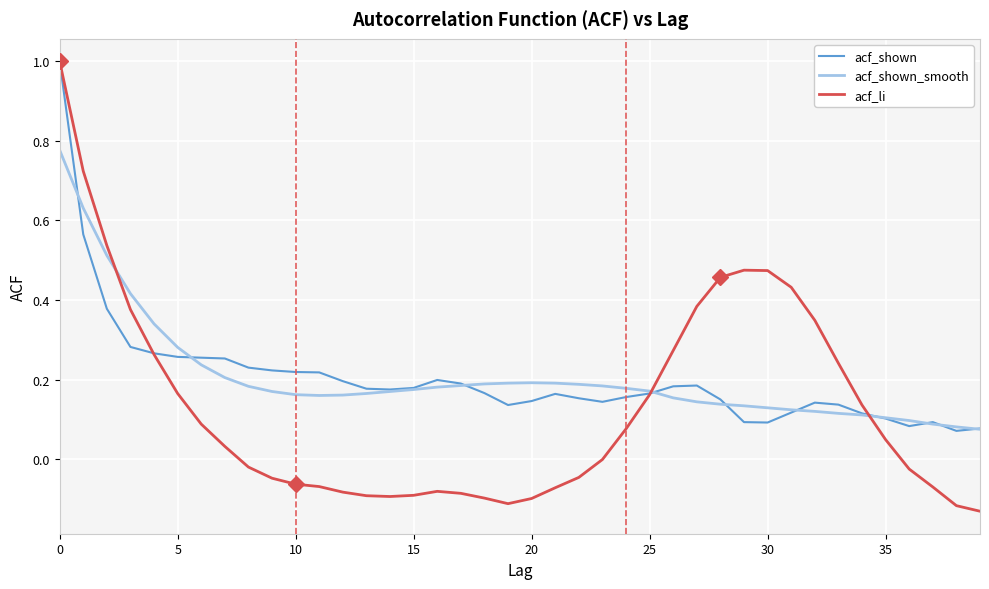

Which series has the largest range (max minus min)?

acf_li